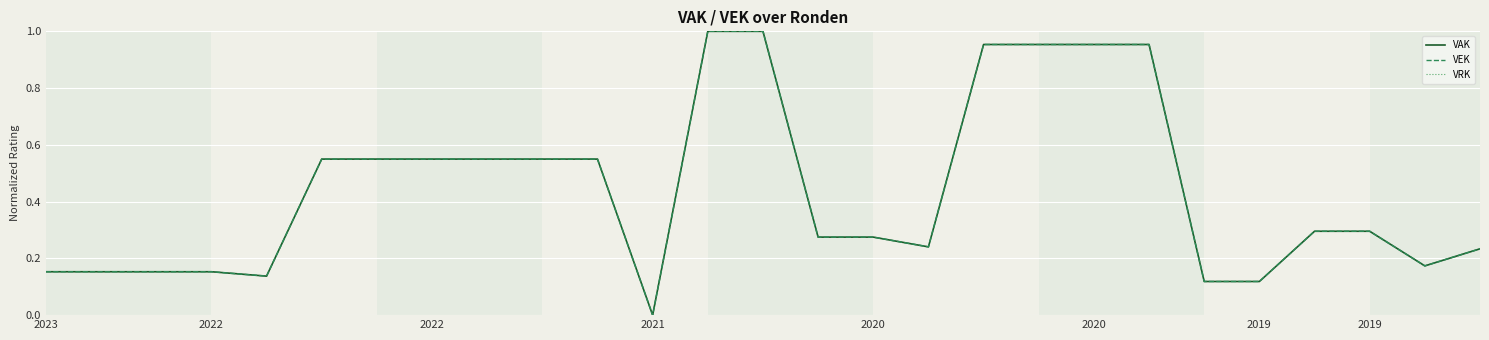

At how many categories does at least one series exceed -1?

27